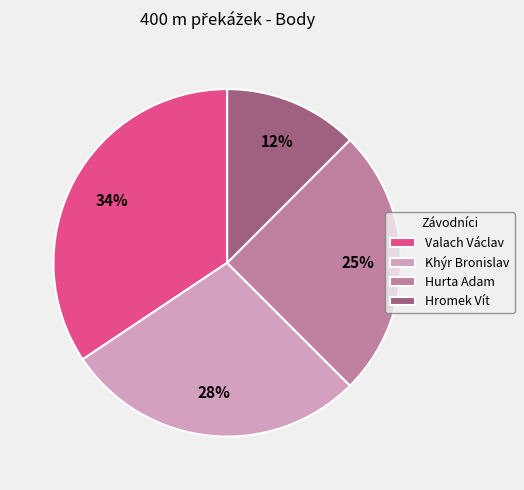

Between Khýr Bronislav and Hurta Adam, which is larger?

Khýr Bronislav